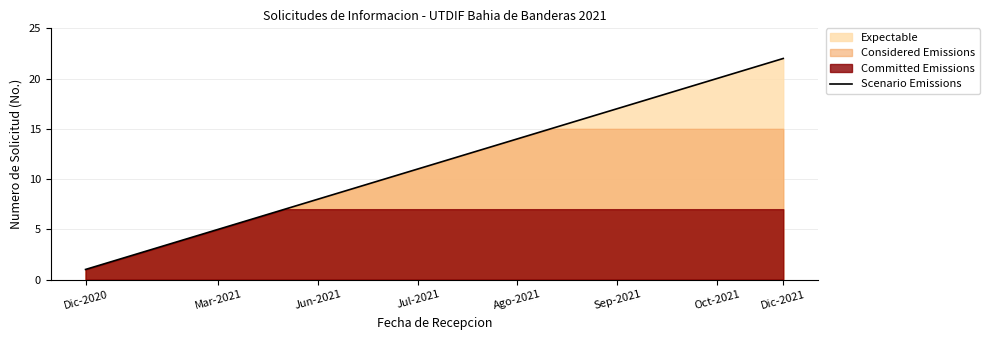

The value of Scenario Emissions at Mar-2021 is 2. True or false?

False